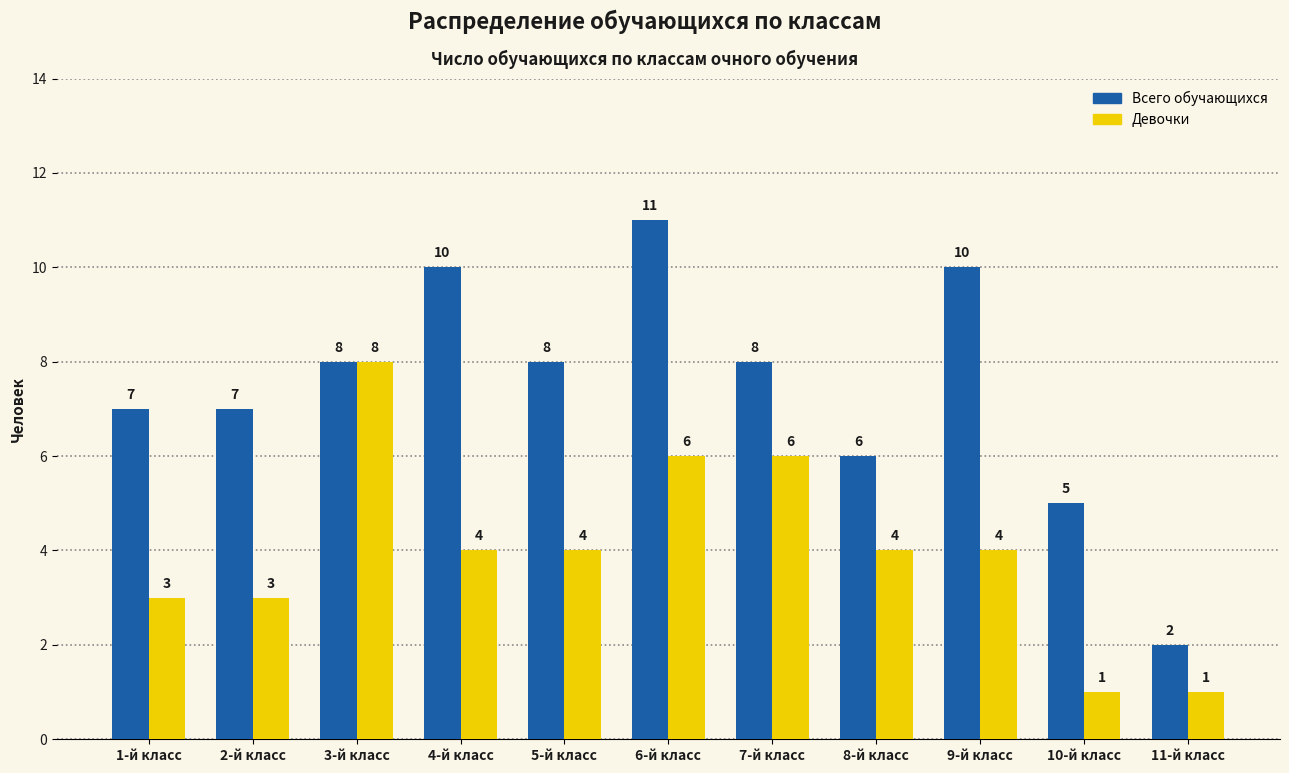

Rank the series by their maximum value, from highest to lowest.

Всего обучающихся, Девочки